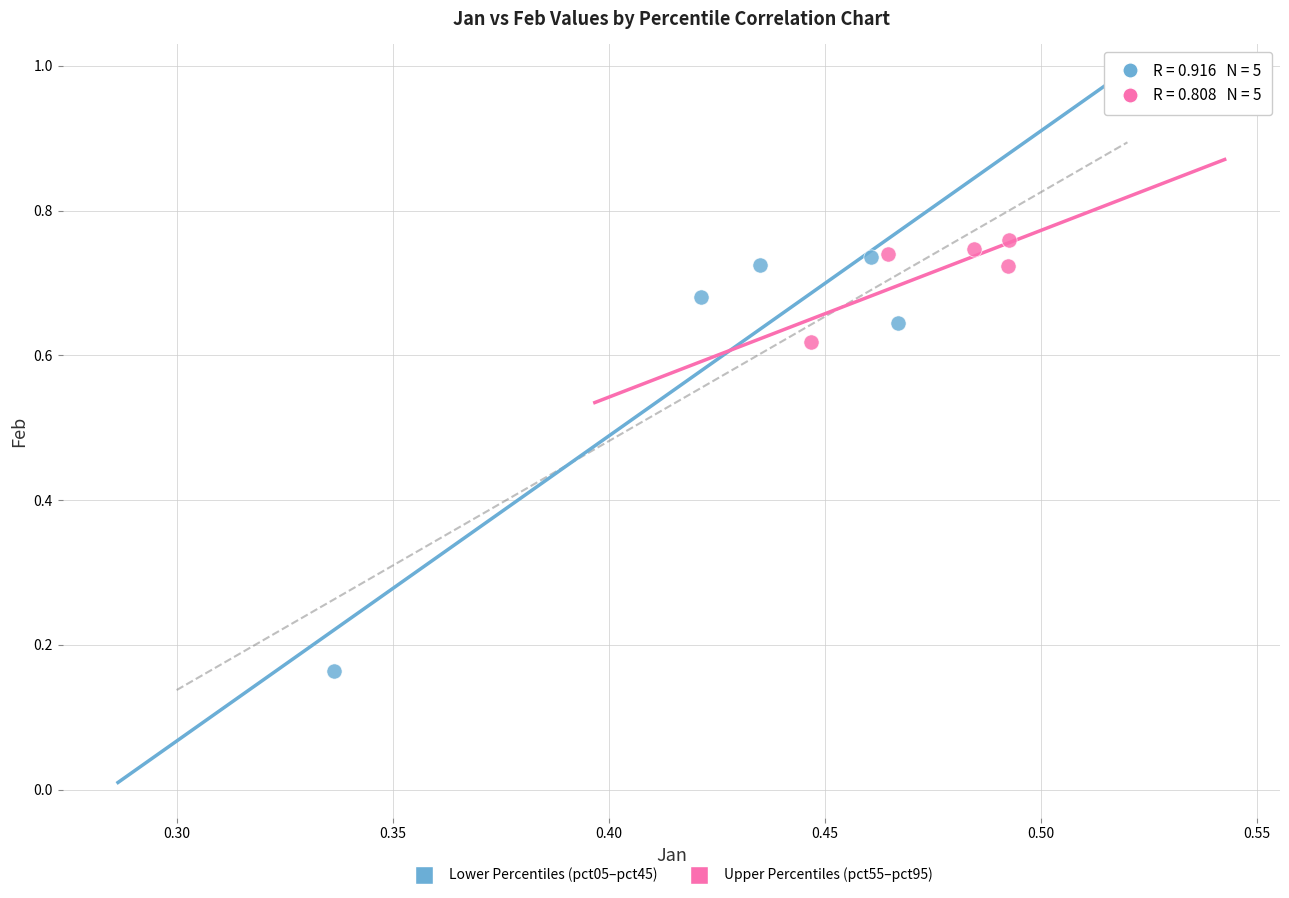

Which series reaches the maximum Y coordinate?

Upper Percentiles (pct55–pct95)